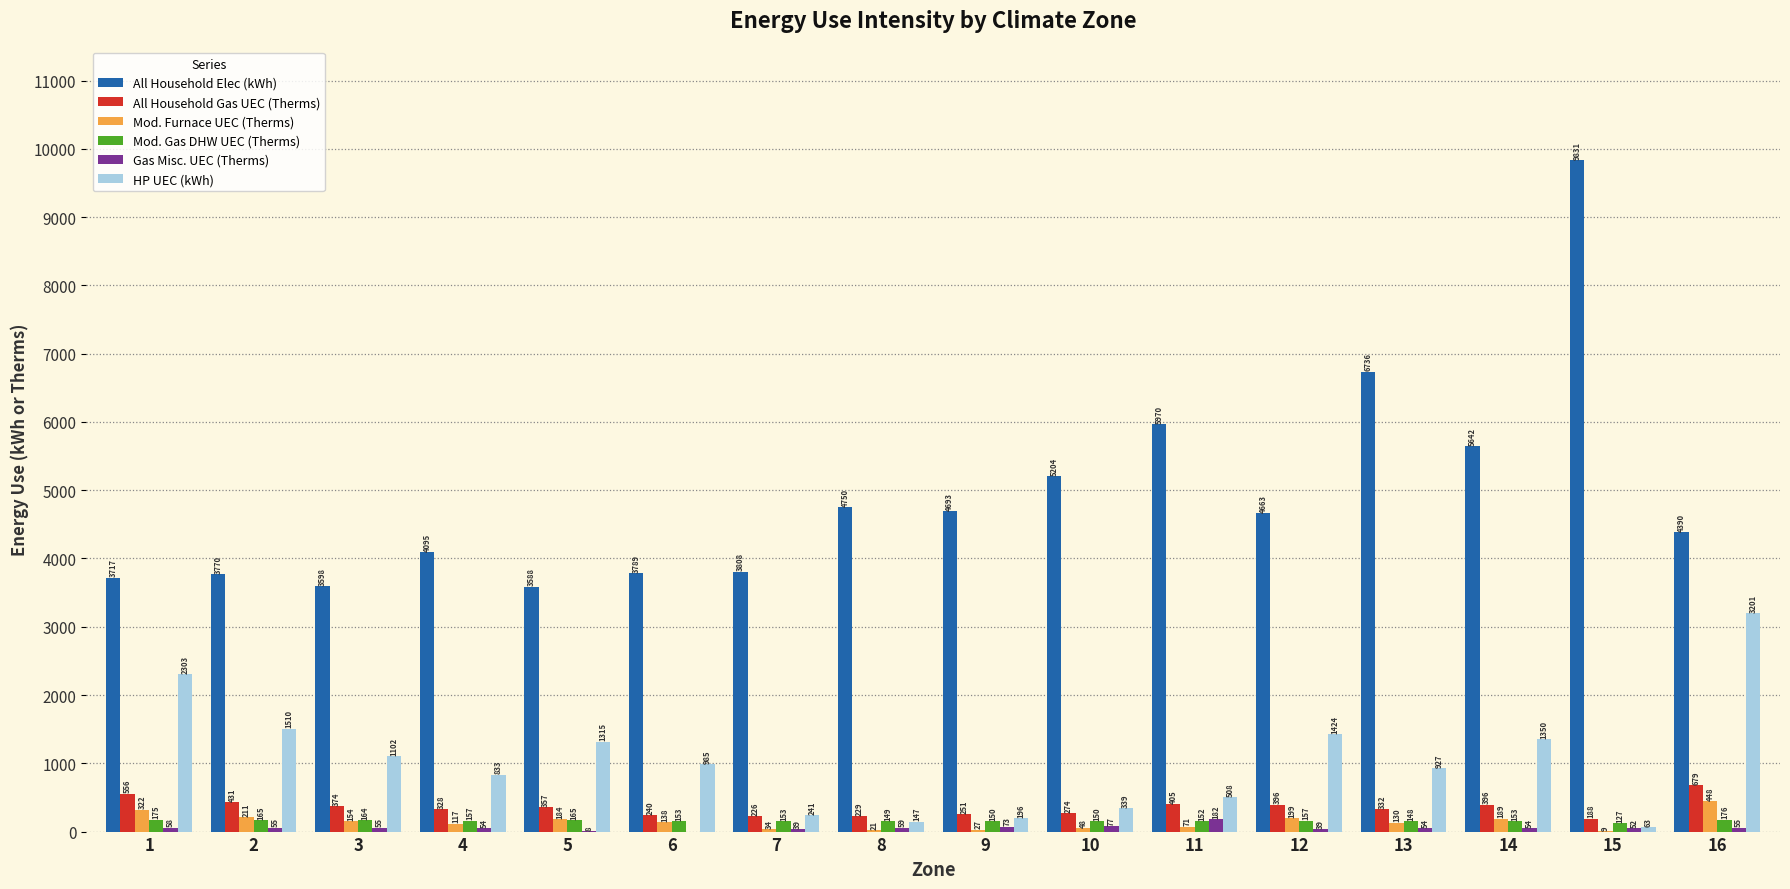

Which series has the widest spread of values?

All Household Elec (kWh)